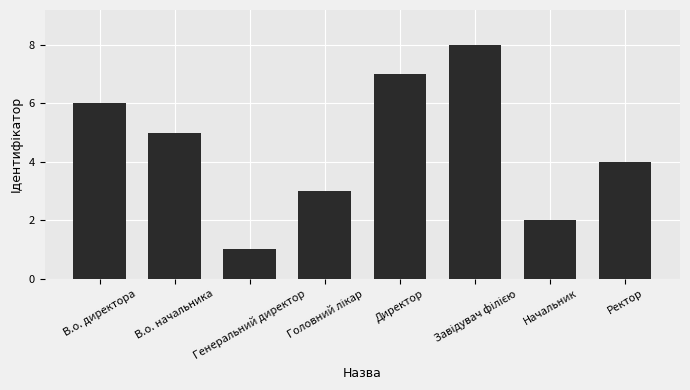

What position from the right is Директор?

4